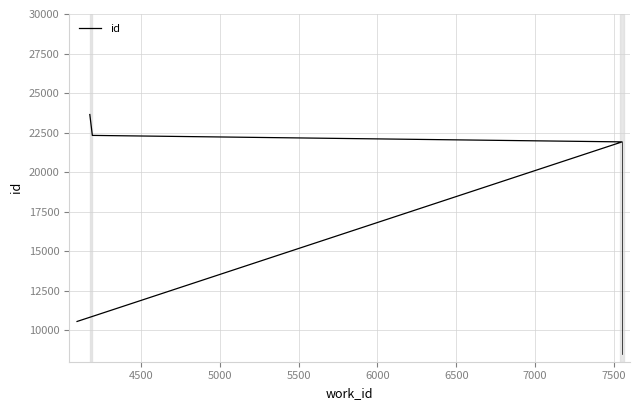

True or false: the data shows 5876 at 4500.

False